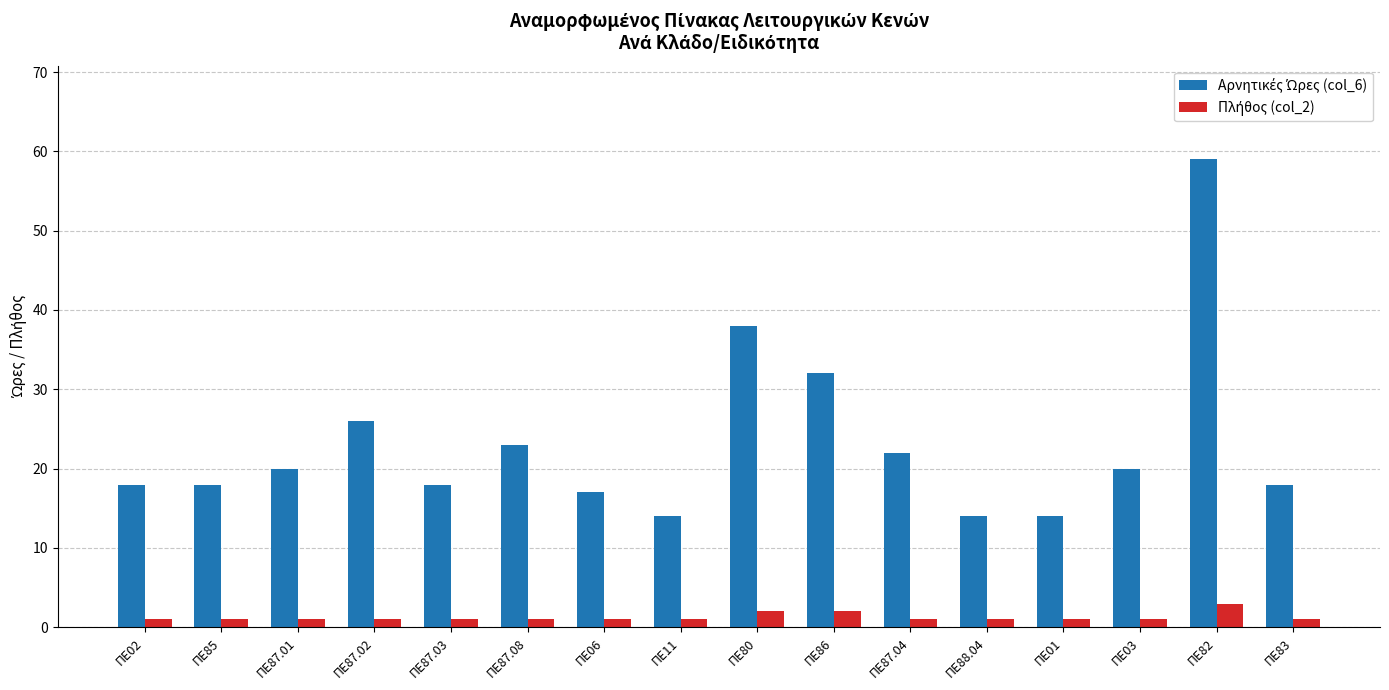

What is the spread (max minus min) of values at ΠΕ87.04?

21